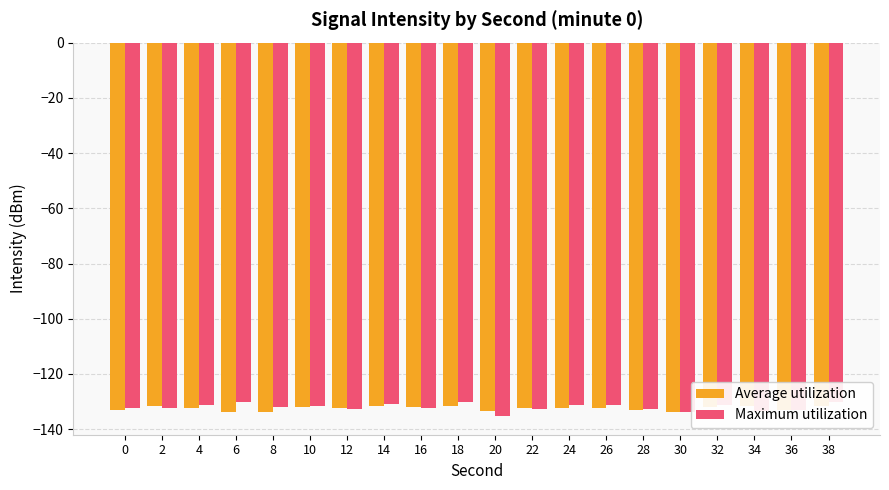

At which category does the chart reach its peak across all series?

38